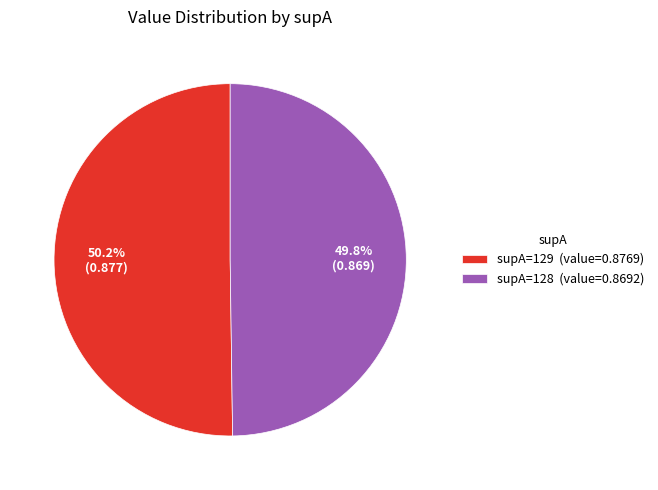

Is it true that supA=129 is 50% of the pie?

True